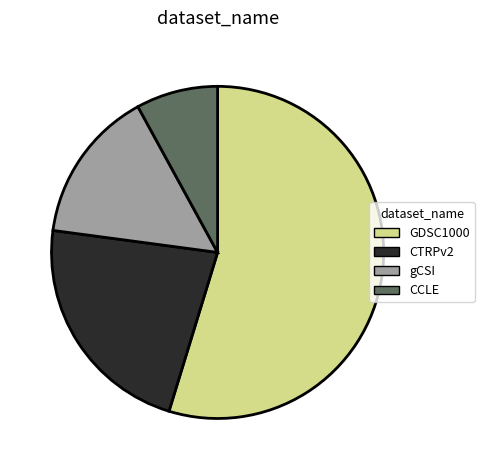

What is the ratio of the value at GDSC1000 to the value at CTRPv2?

2.4